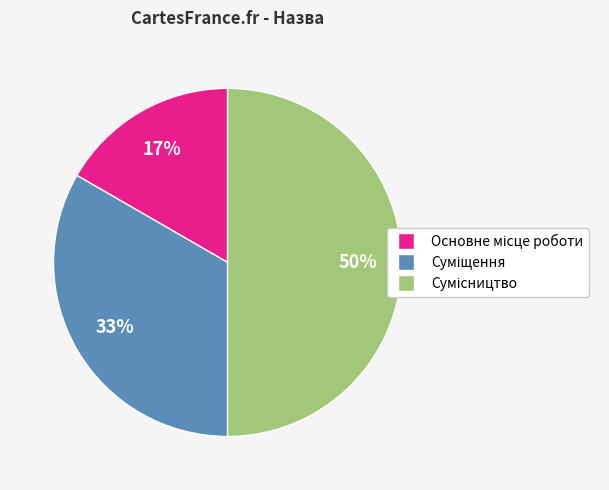

To the nearest percent, what is the average slice percentage?

33%